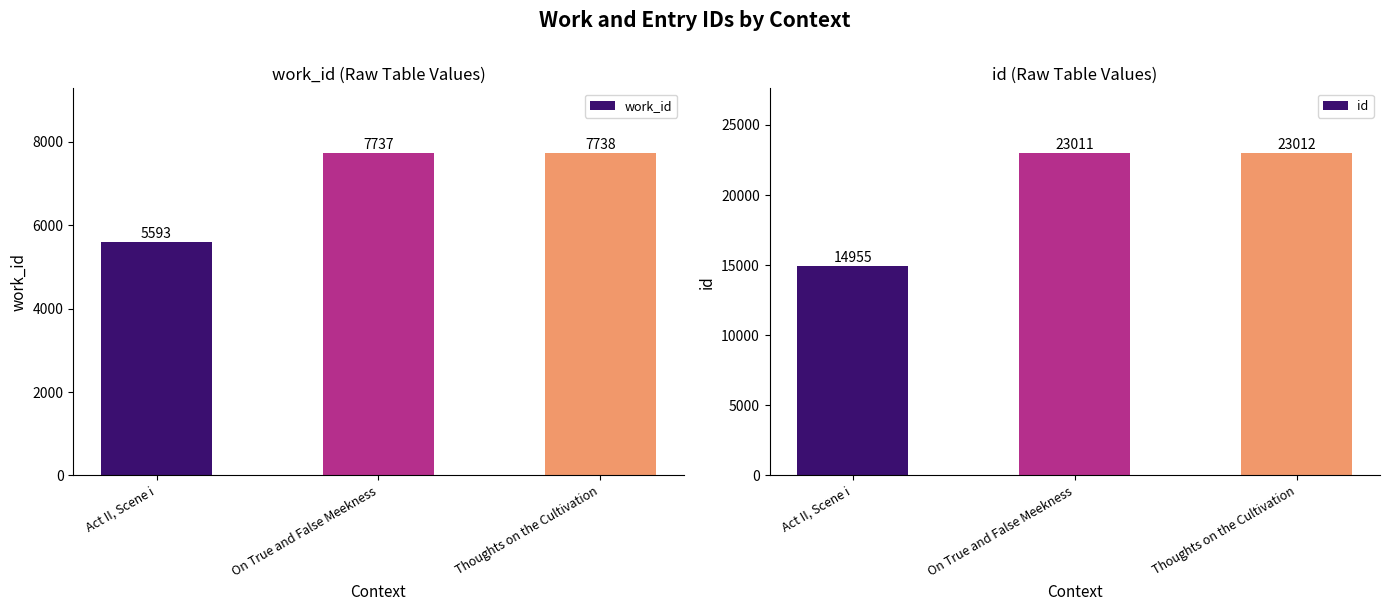

The work_id series shows 10879 at On True and False Meekness. True or false?

False